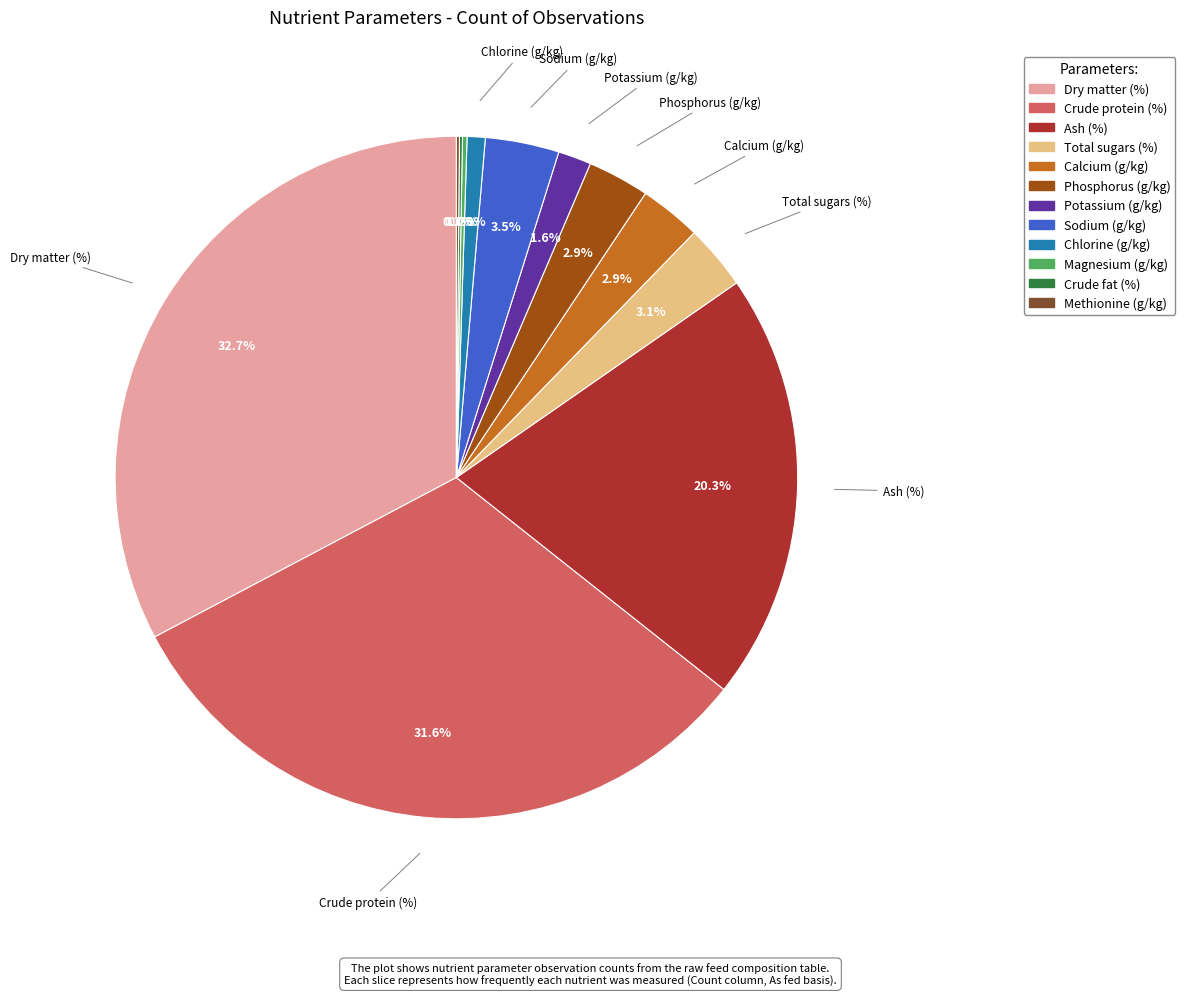

What portion of the pie excludes Sodium (g/kg)?

96.5%